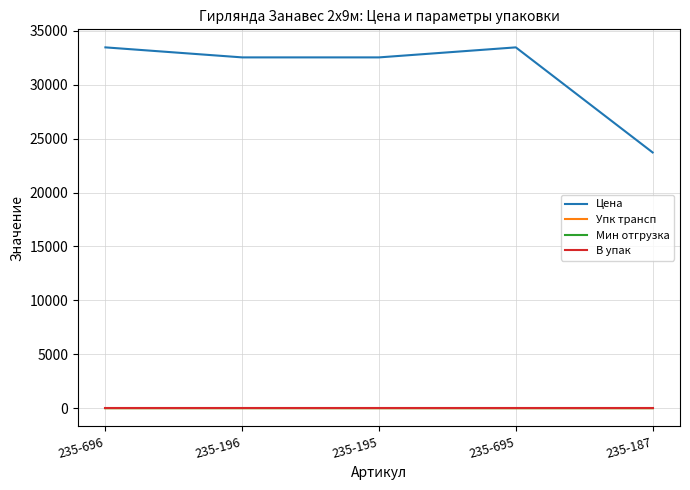

Which series has the largest total across all categories?

Цена